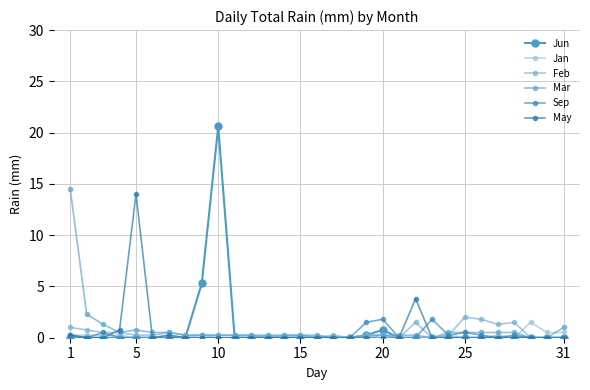

Which series has the largest range (max minus min)?

Jun